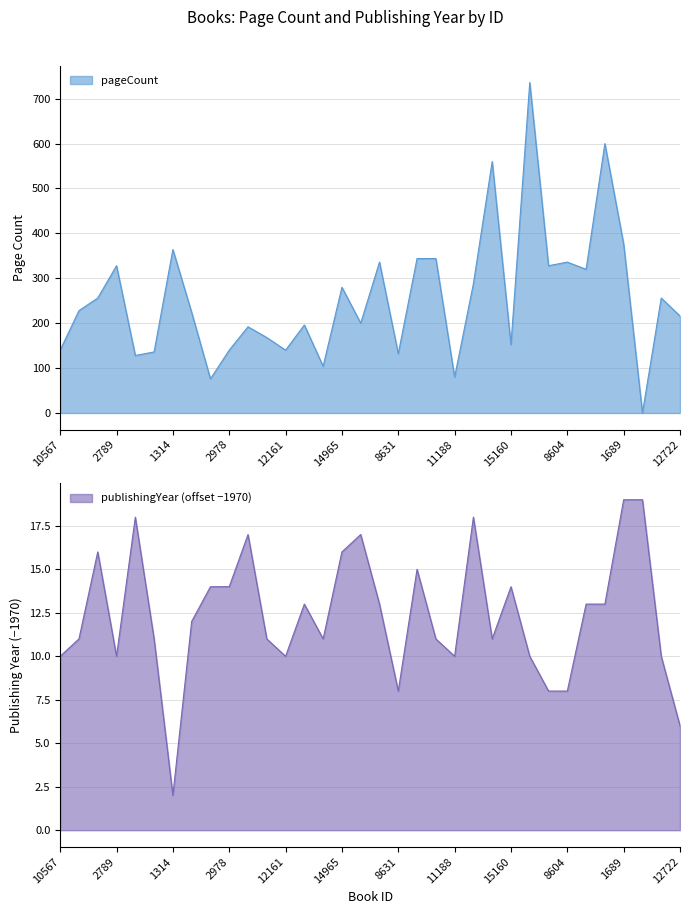

At how many categories does at least one series exceed 513?

3